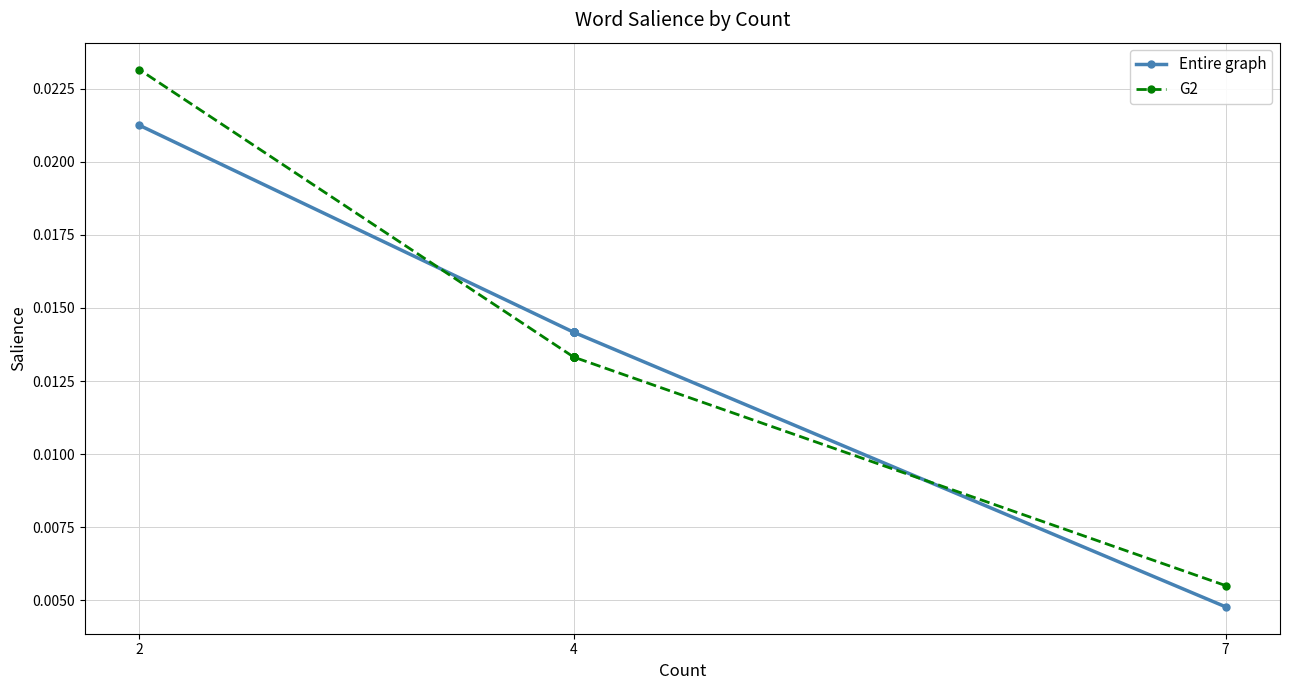

Between which two adjacent categories do G2 and Entire graph first intersect?

7 and 4